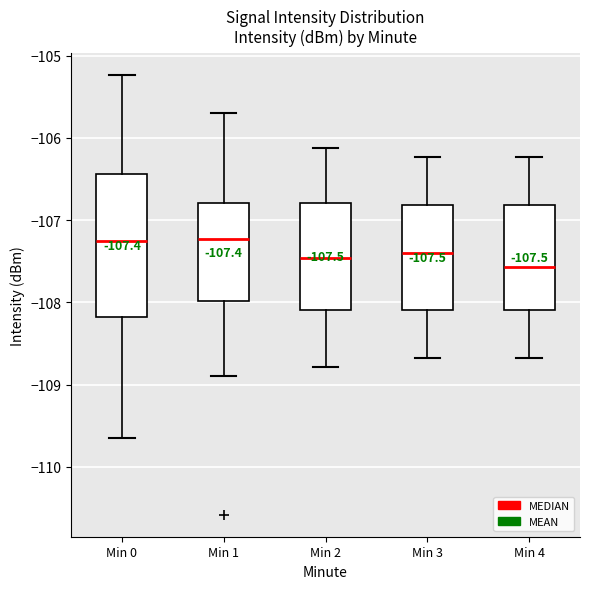

Which box's median line is the lowest?

Min 4